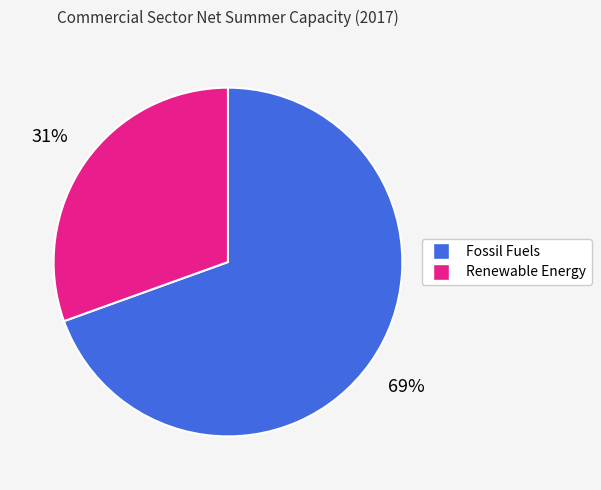

Rank the categories by value from highest to lowest.

Fossil Fuels, Renewable Energy